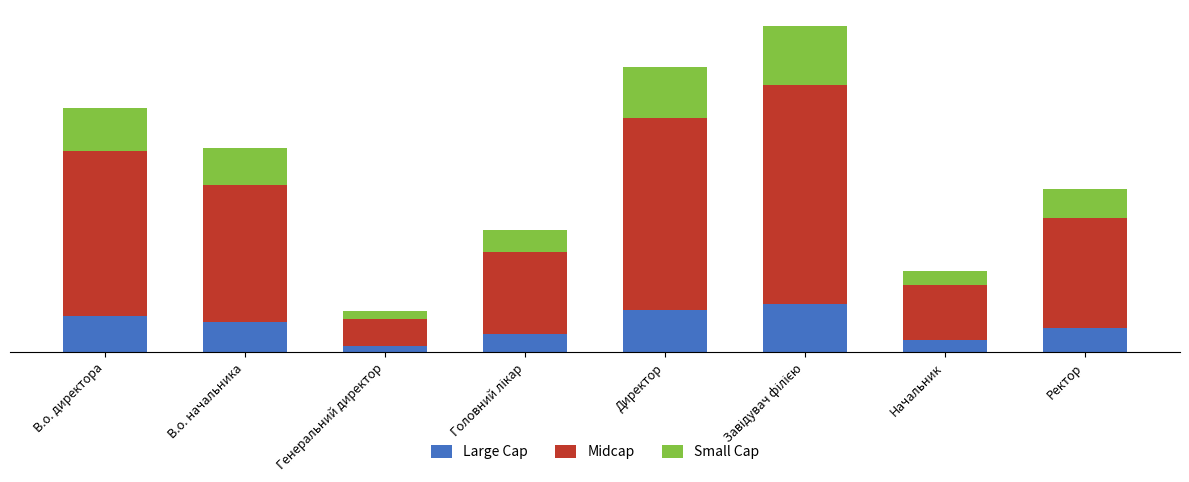

What is the label of the 6th bar from the left?

Завідувач філією